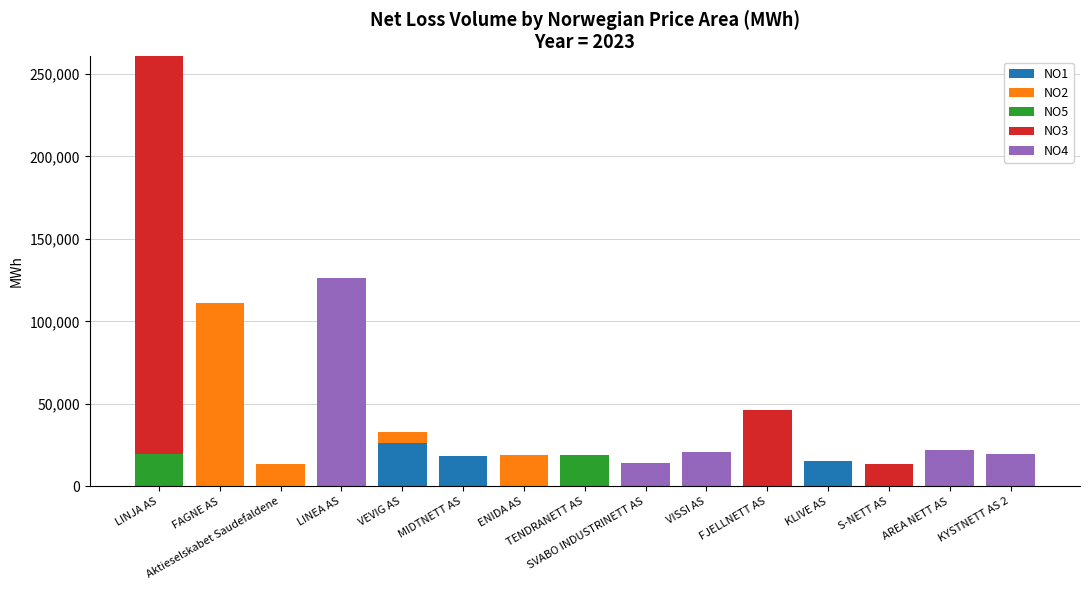

Are the bars grouped side by side (vs. stacked)?

No